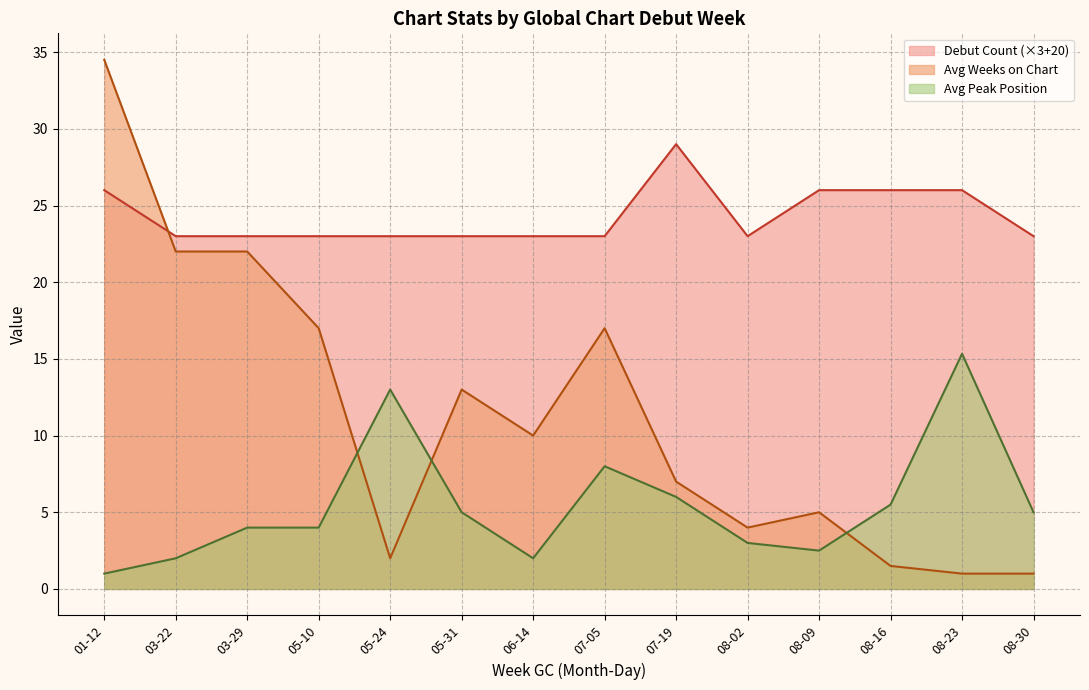

Rank the series by their maximum value, from highest to lowest.

Avg Weeks on Chart, Debut Count (×3+20), Avg Peak Position